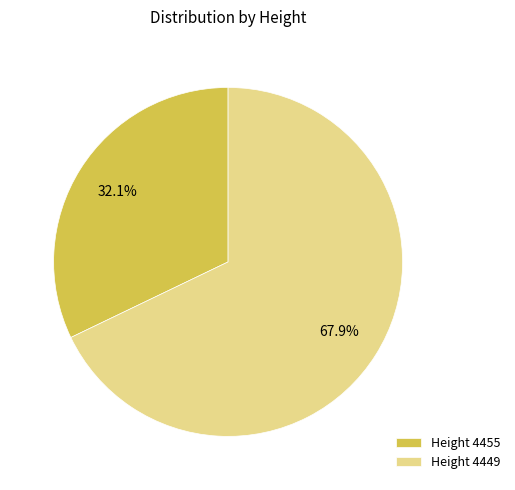

Is there a majority slice in this chart?

Yes